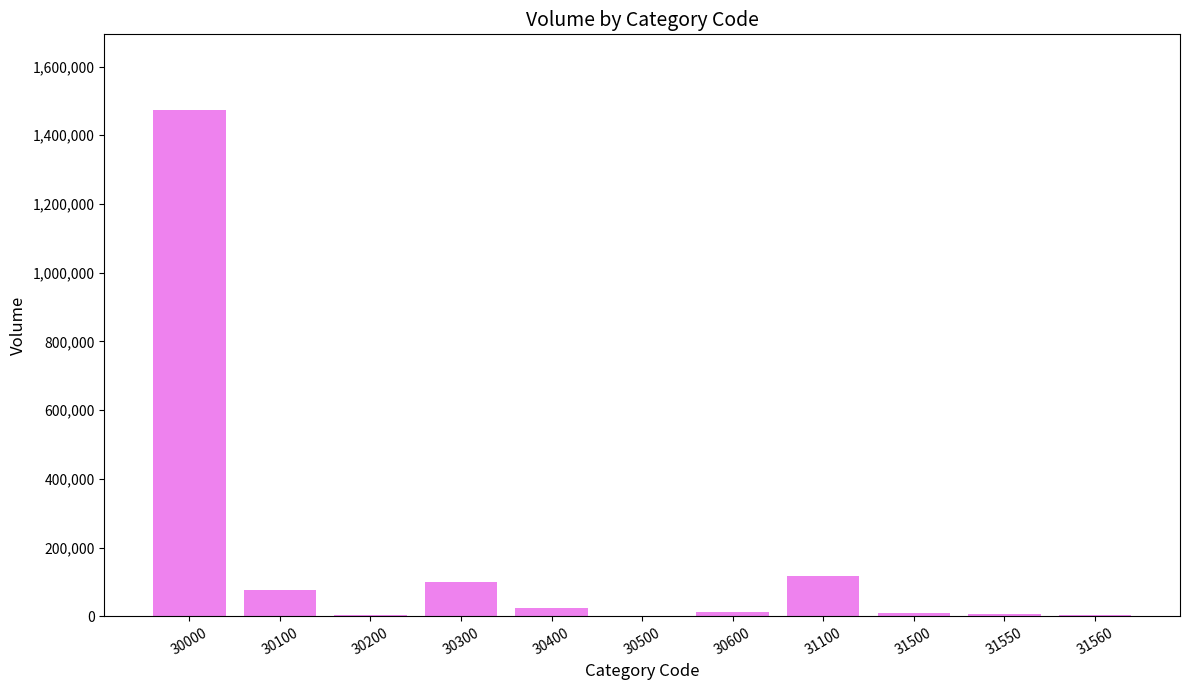

What is the sum of all values?

1827264